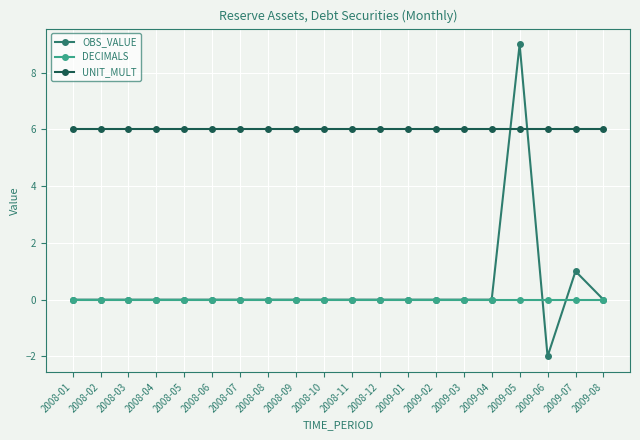

At how many categories does at least one series exceed 8?

1